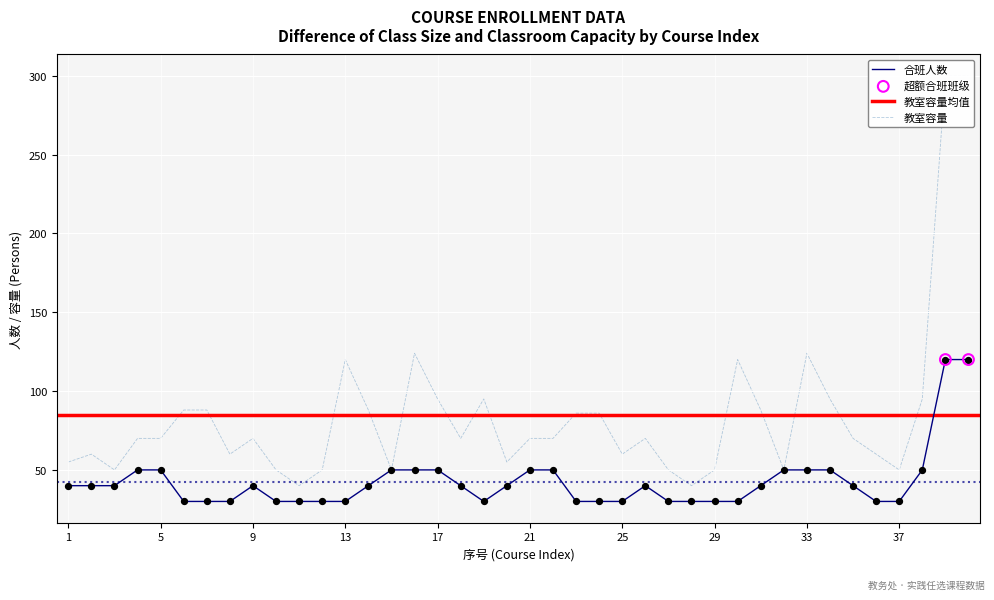

Is the value of 合班人数 at 4 greater than the value of 教室容量 at 26?

No